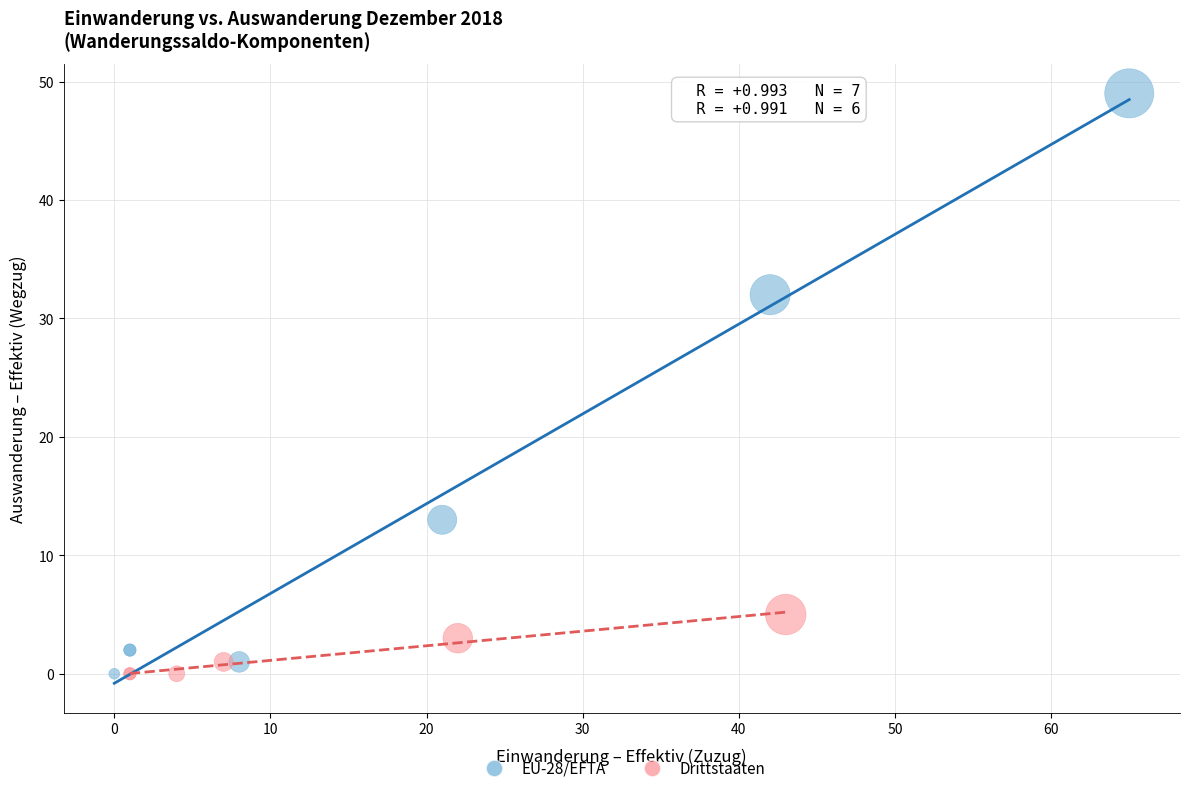

Which series reaches the maximum Y coordinate?

EU-28/EFTA